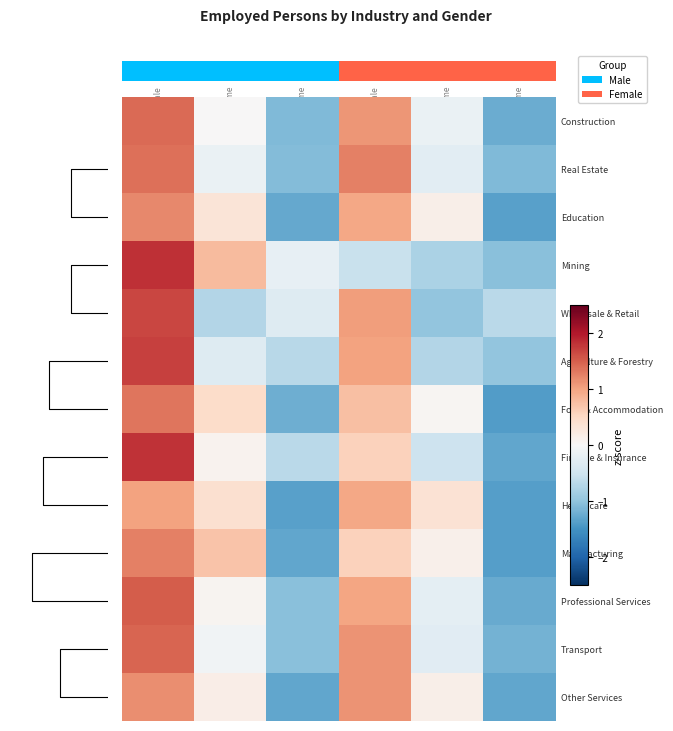

Which series has the widest spread of values?

Finance & Insurance